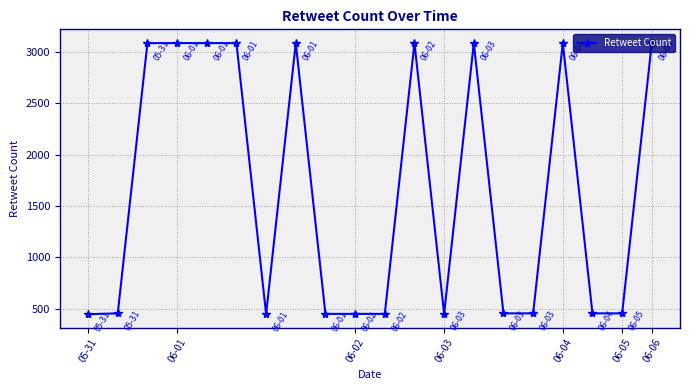

What is the value of the 5th point from the left?

3087